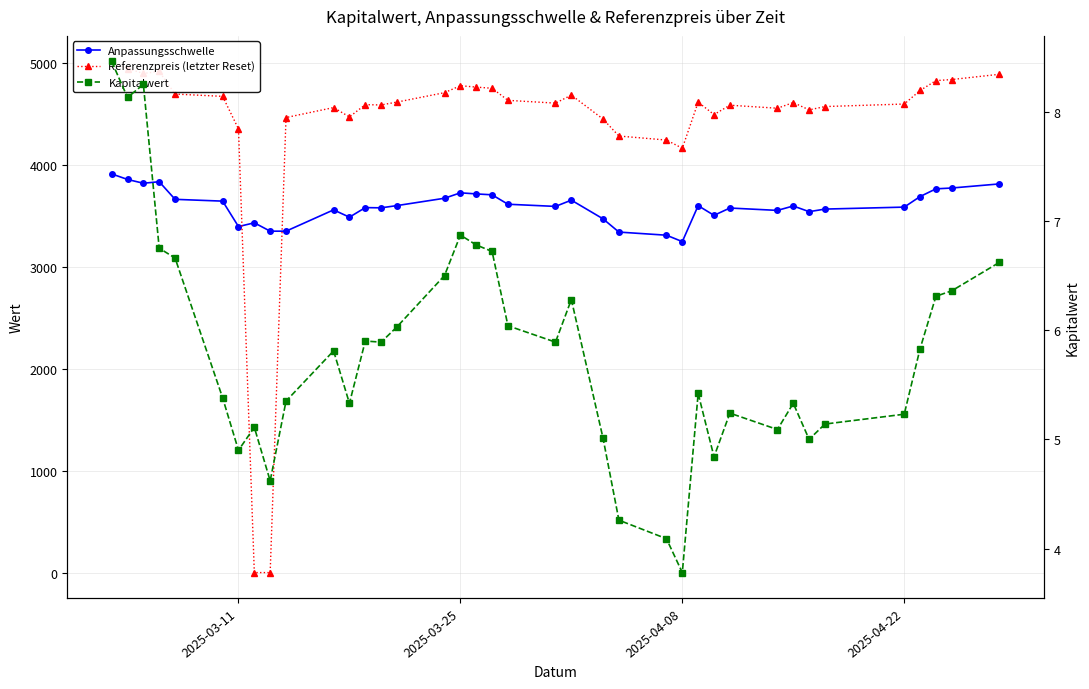

Reading left to right, transcribe all the data shown in this chart.

Anpassungsschwelle: 3912.5	3858.0	3820.8	3835.6	3662.9	3645.2	3395.7	3432.4	3350.4	3350.4	3559.4	3487.8	3581.7	3579.4	3601.5	3673.6	3726.8	3716.0	3707.2	3614.7	3593.4	3654.9	3471.4	3341.5	3310.8	3248.0	3600.7	3505.8	3577.5	3554.3	3597.7	3541.9	3567.2	3586.5	3690.2	3765.8	3774.0	3814.2
Referenzpreis (letzter Reset): 5016.0	4946.1	4898.4	4917.5	4696.0	4673.4	4353.4	0.0	0.0	4465.5	4563.4	4471.5	4591.9	4589.0	4617.3	4709.7	4777.9	4764.2	4752.8	4634.2	4606.9	4685.8	4450.5	4284.0	4244.7	4164.1	4616.3	4494.6	4586.5	4556.8	4612.4	4540.8	4573.3	4598.1	4731.0	4828.0	4838.4	4889.9
Kapitalwert: 8.5	8.1	8.2	6.8	6.7	5.4	4.9	5.1	4.6	5.3	5.8	5.3	5.9	5.9	6.0	6.5	6.9	6.8	6.7	6.0	5.9	6.3	5.0	4.3	4.1	3.8	5.4	4.8	5.2	5.1	5.3	5.0	5.1	5.2	5.8	6.3	6.4	6.6